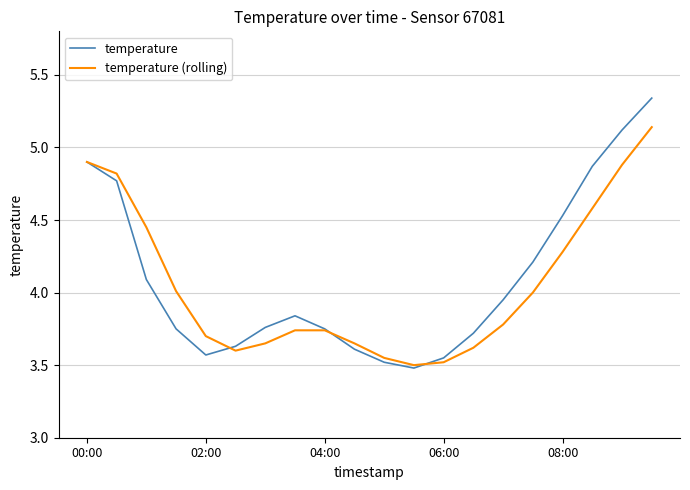

True or false: temperature (rolling) and temperature cross at least once.

True